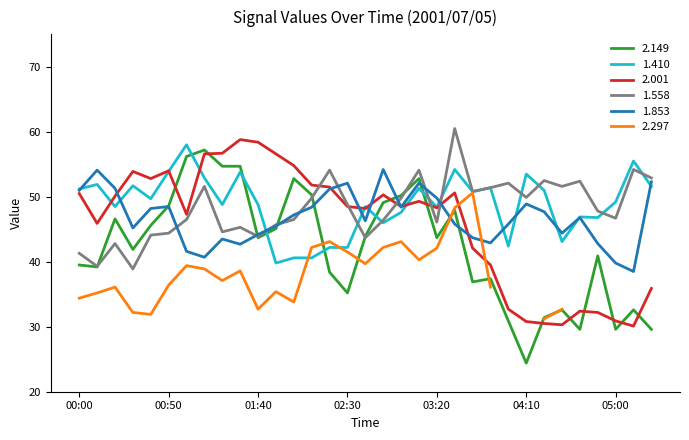

What is the minimum value for 2.149?

24.4